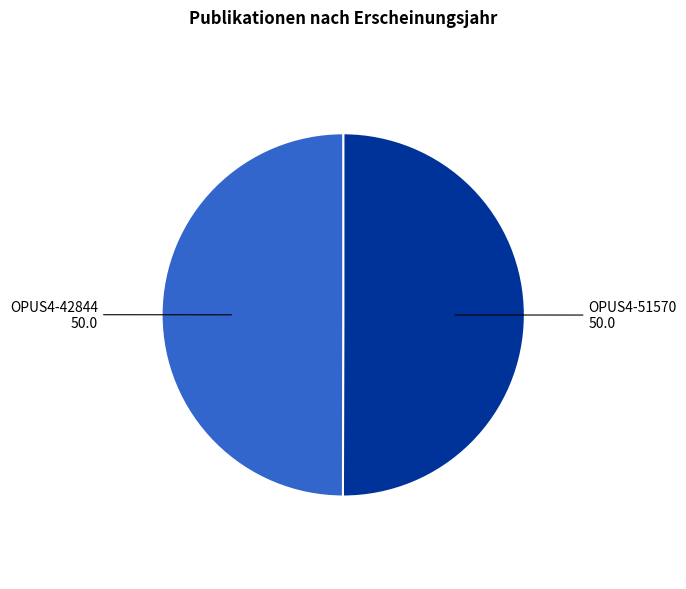

Is it true that OPUS4-51570 is 35% of the pie?

False